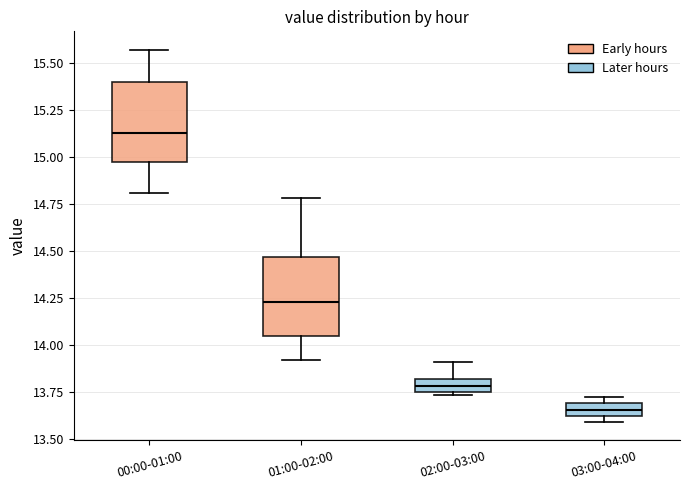

Which box's median line is the lowest?

03:00-04:00